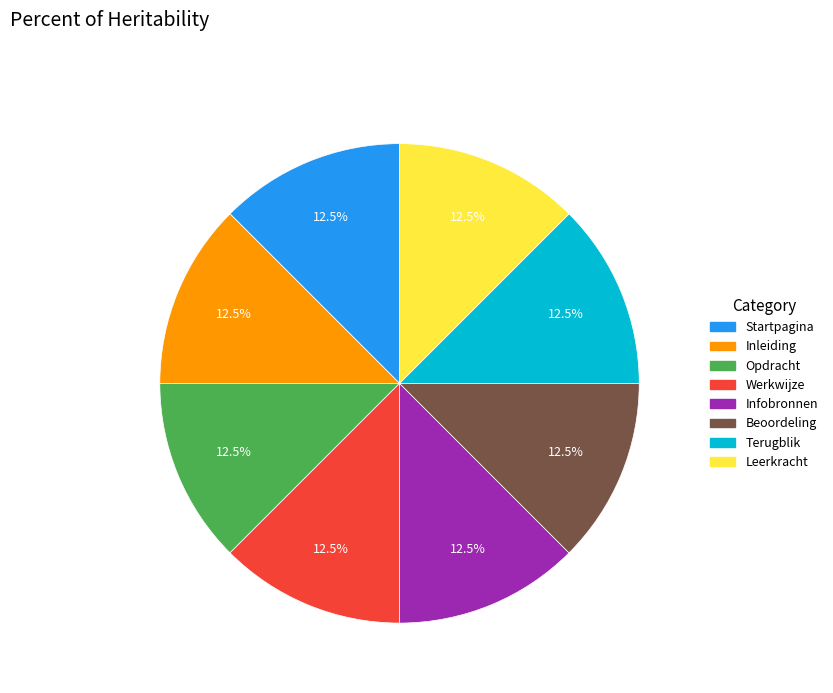

Count the number of slices in the pie.

8